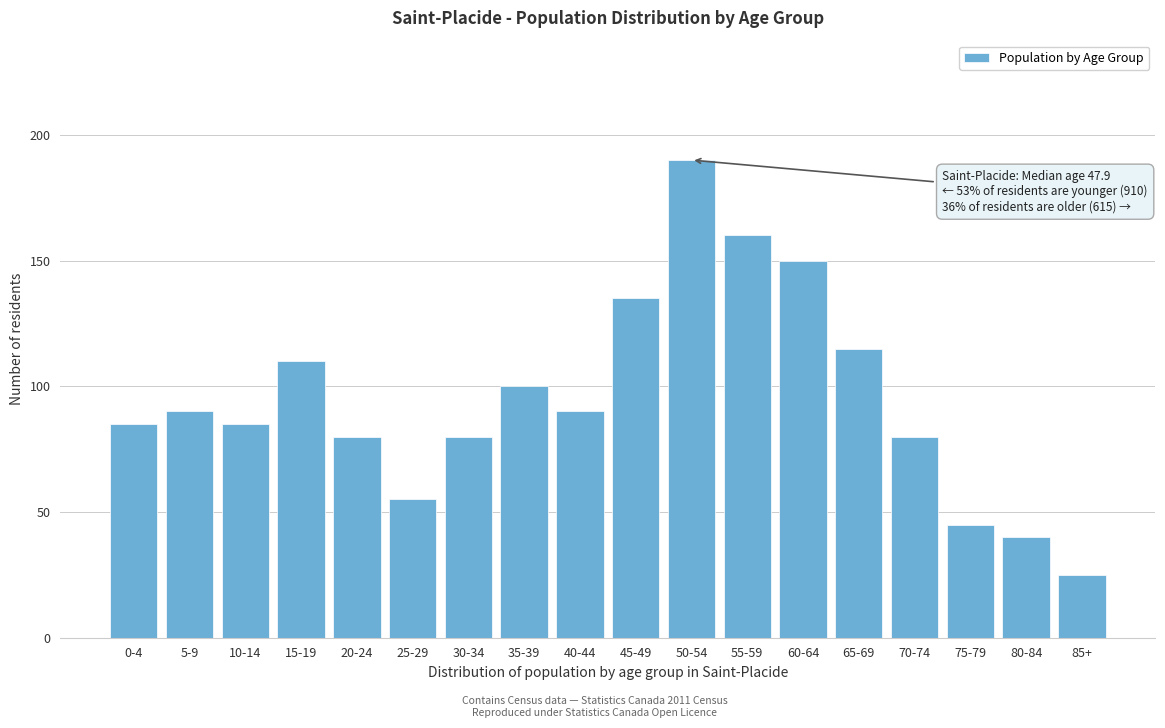

Reading left to right, transcribe all the data shown in this chart.

0-4=85	5-9=90	10-14=85	15-19=110	20-24=80	25-29=55	30-34=80	35-39=100	40-44=90	45-49=135	50-54=190	55-59=160	60-64=150	65-69=115	70-74=80	75-79=45	80-84=40	85+=25